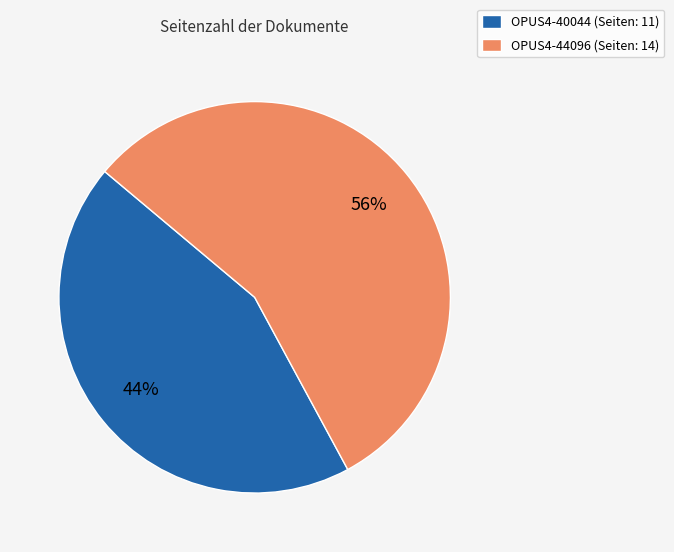

Count the number of slices in the pie.

2